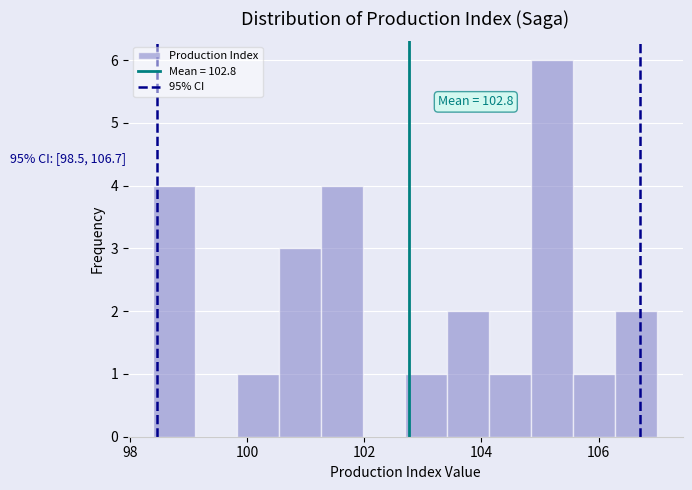

Read against the x-axis, roughly where is the centre of the tallest bar?

105.2